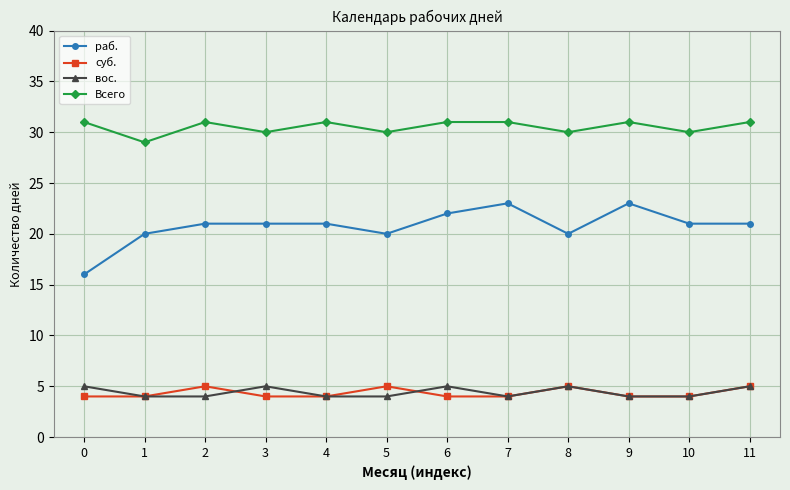

Is this an area chart (filled region under the line)?

No